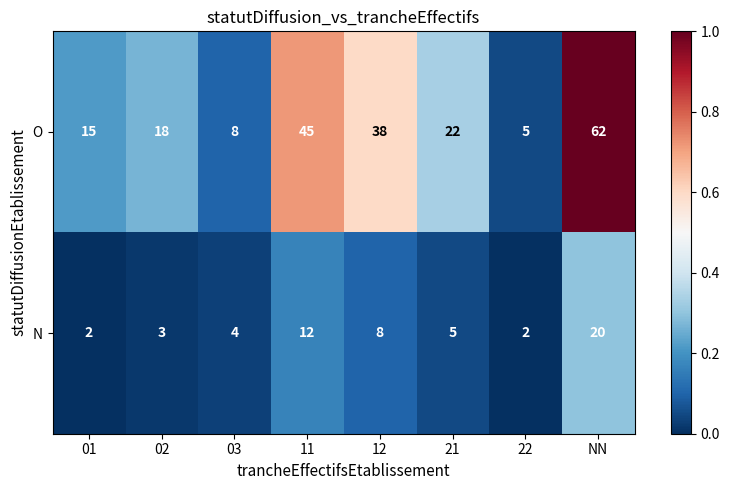

What is the sum of the O values at 22 and 12?

43